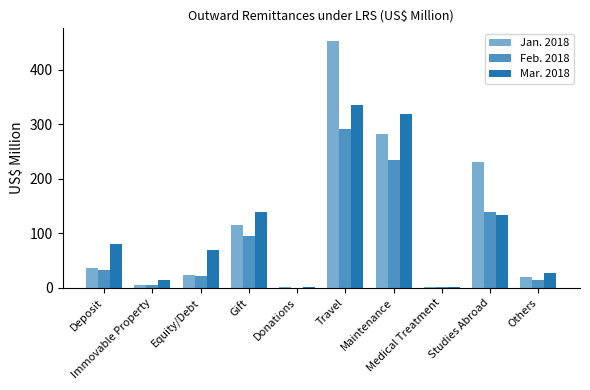

What is the lowest value of the Mar. 2018 series?

0.6